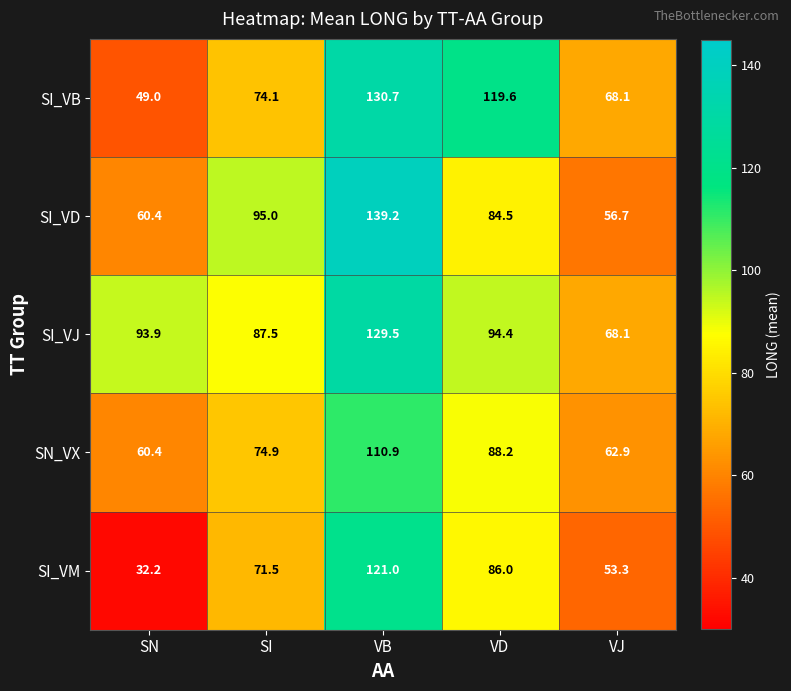

How many distinct data groups are displayed?

5